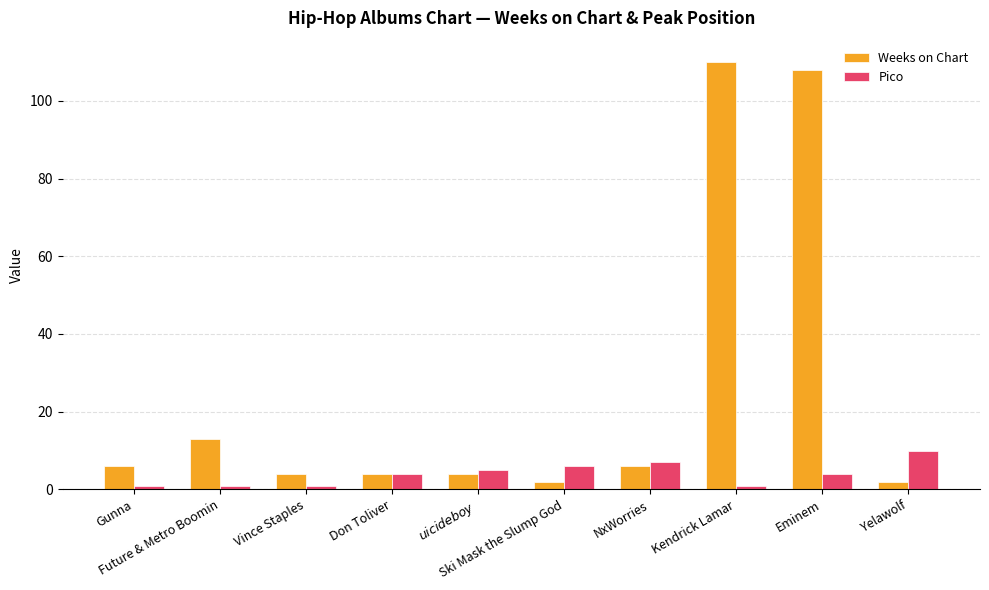

Rank the series at NxWorries from lowest to highest value.

Weeks on Chart, Pico